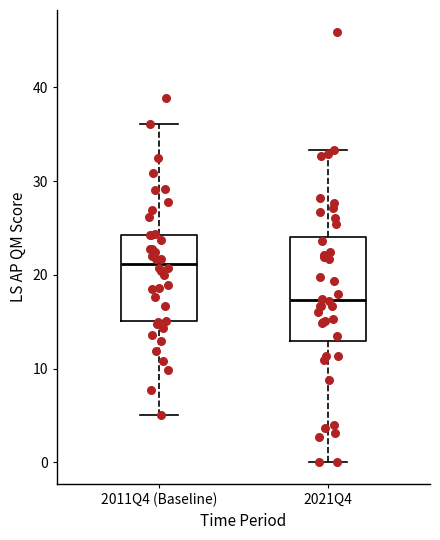

Reading left to right, read every box against the y-axis: the position of its median line, the range the box covers, and the ends of its whiskers. The values are not printed on the chart, so give them approximately, as read against the axis.

2011Q4 (Baseline): median 21, box 15 to 24, whiskers 5 to 36
2021Q4: median 17, box 13 to 24, whiskers 0 to 33